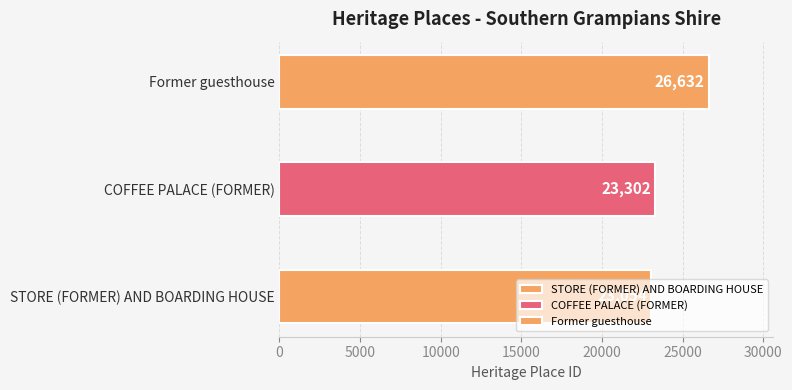

The chart shows a value of 7760 at COFFEE PALACE (FORMER). True or false?

False